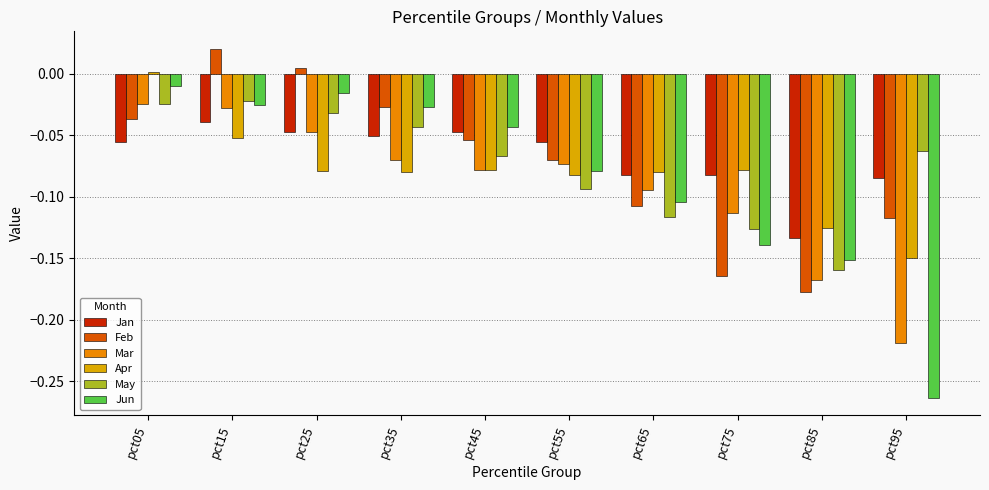

Is the value of Feb at pct05 greater than the value of Jan at pct45?

Yes